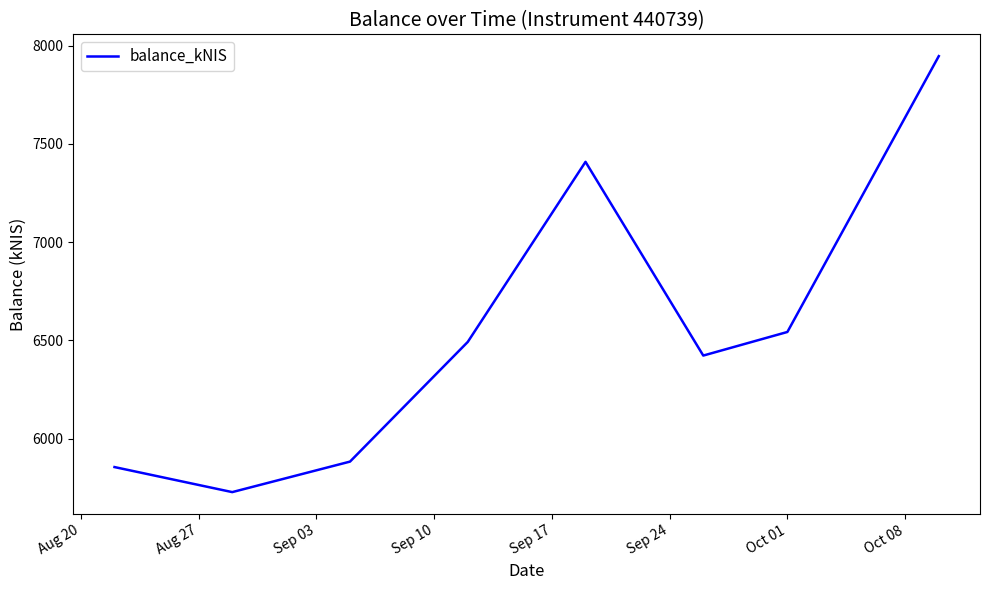

True or false: there are more than 0 points higher than both neighbors.

True